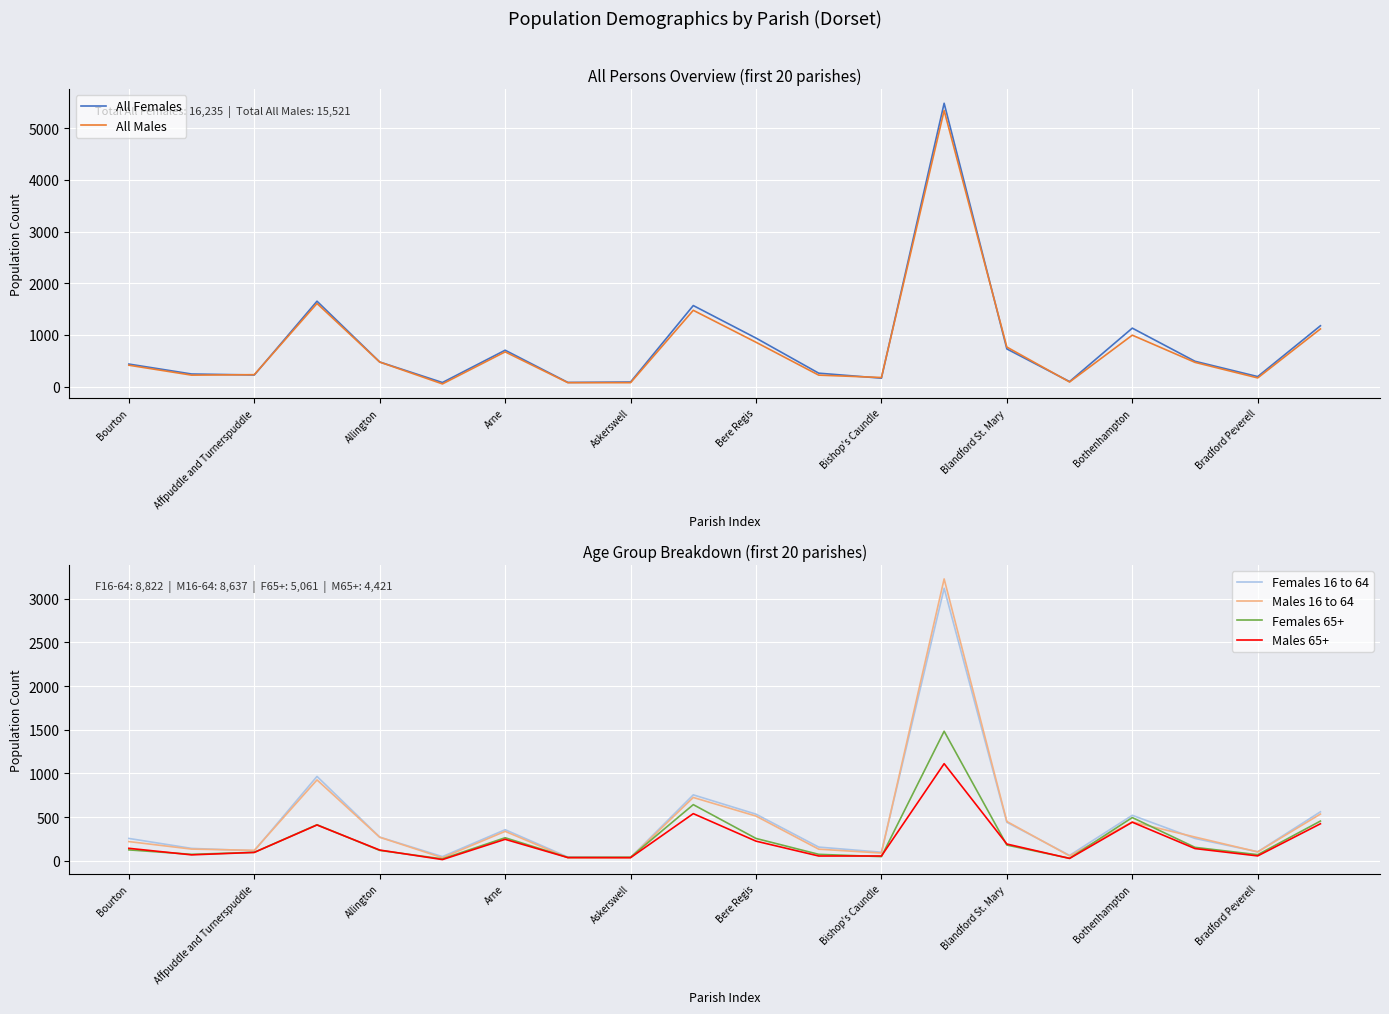

The value of Males 65+ at Bothenhampton is 441. True or false?

True